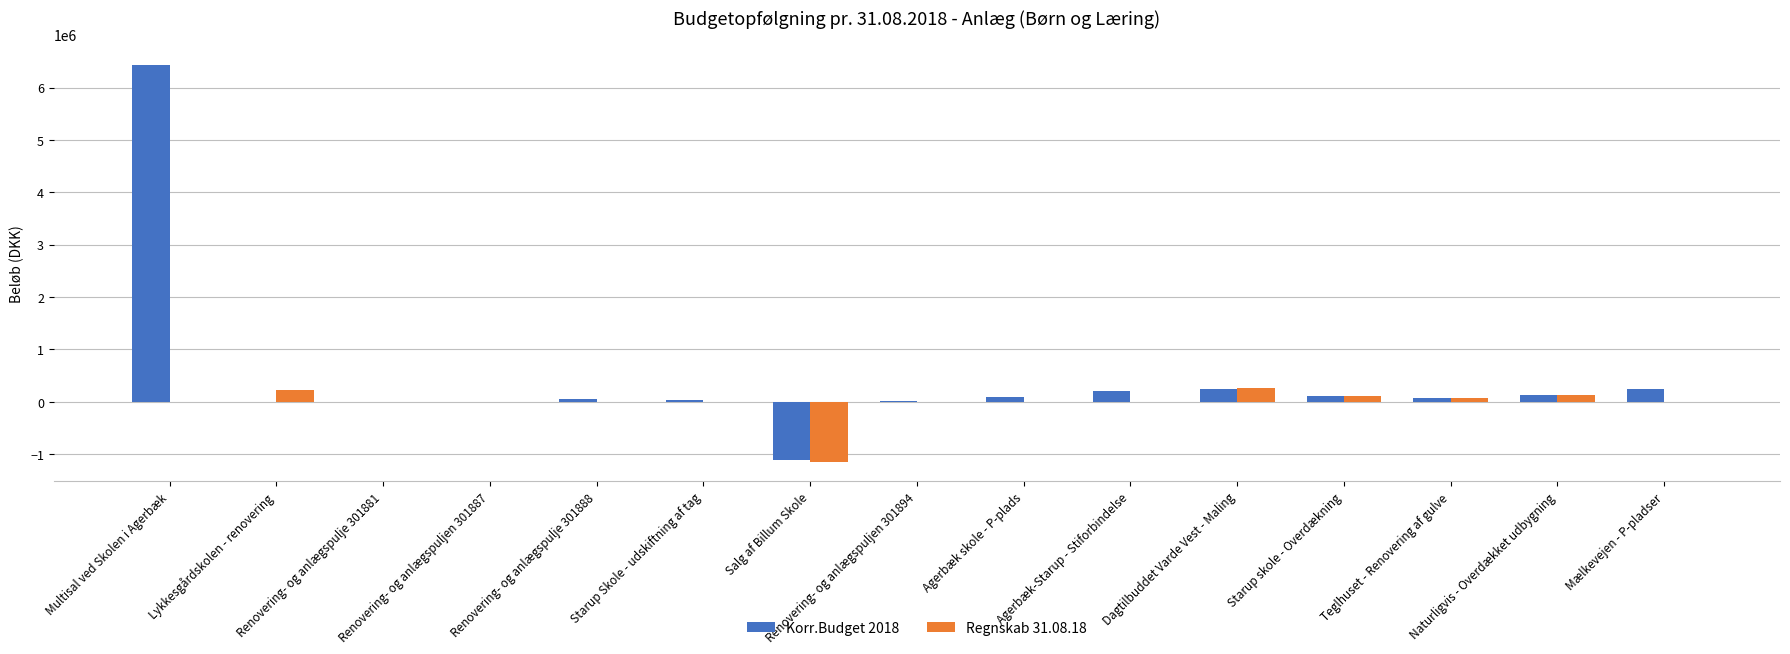

What is the average value of the Regnskab 31.08.18 series?

-22723.2